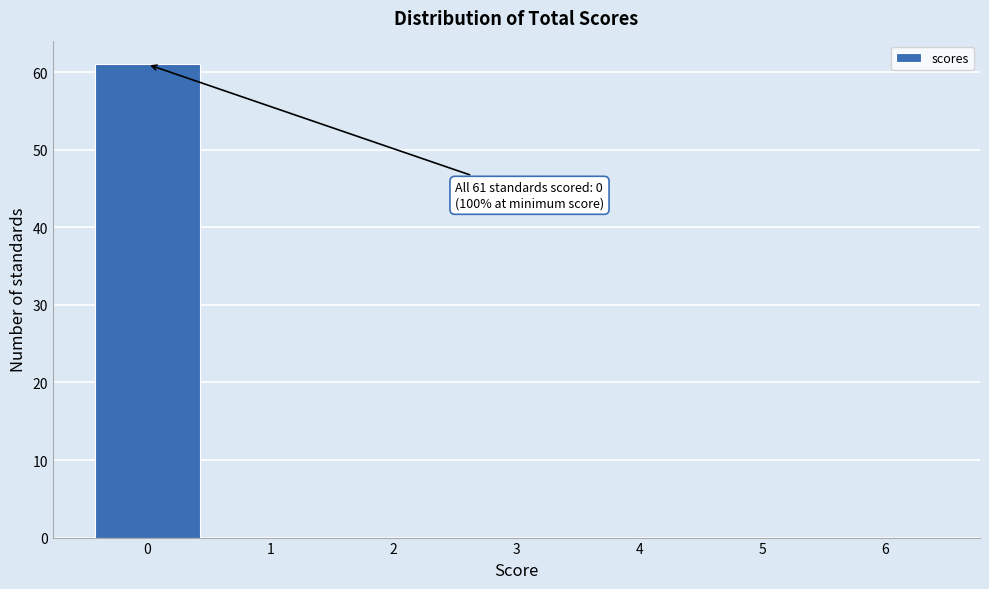

Over which range of the x-axis is the bar tallest?

-0.5 to 0.5